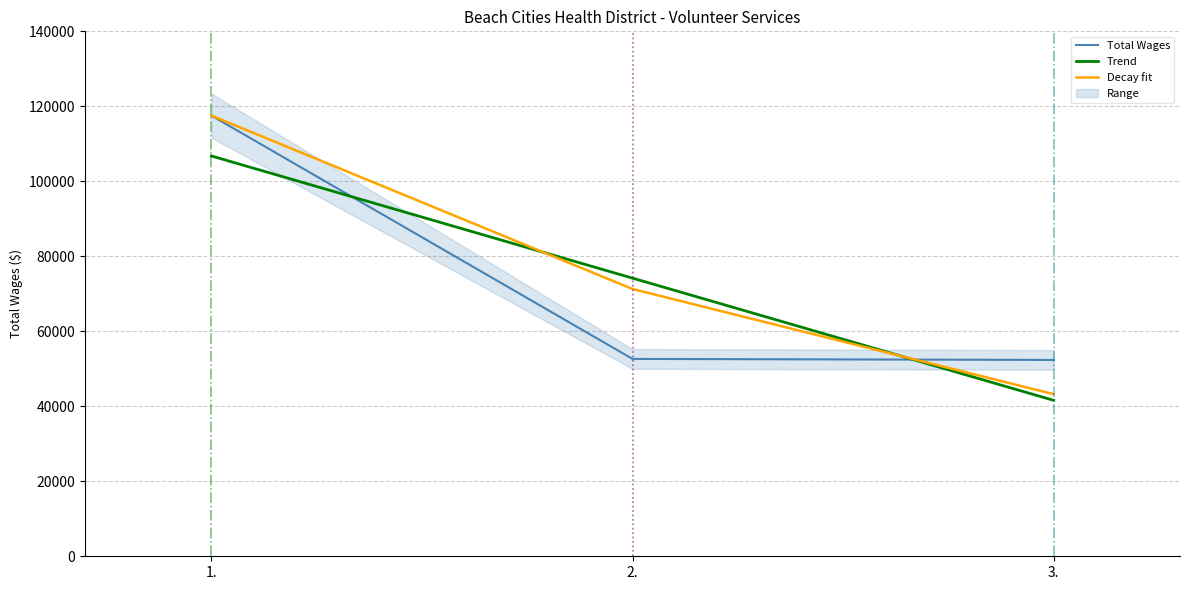

Which label corresponds to the smallest value in the chart?

3.